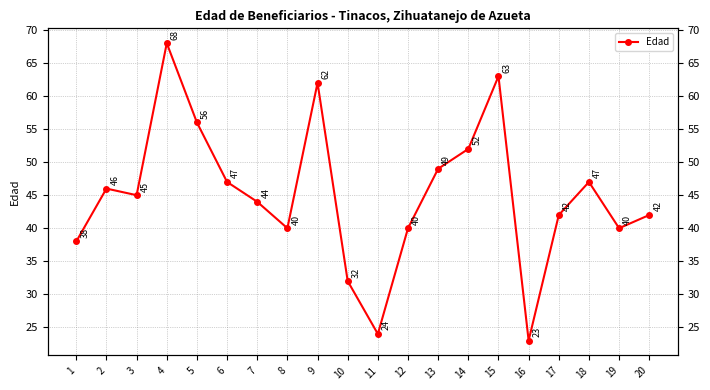

The chart shows a value of 53 at 10. True or false?

False